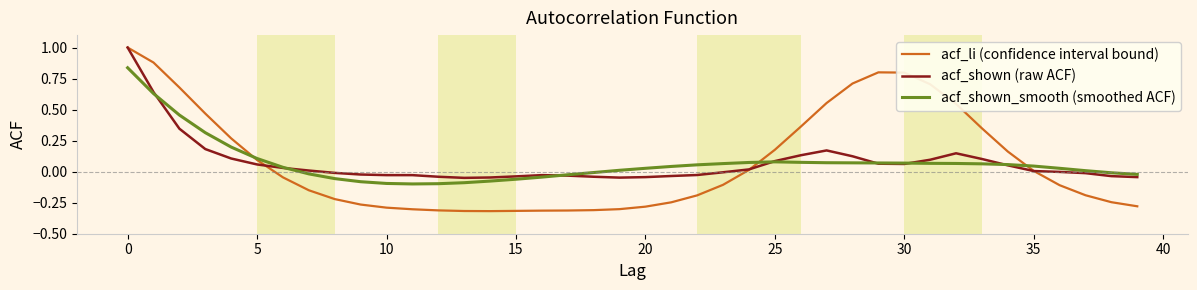

What are all the series names shown in the legend?

acf_li (confidence interval bound), acf_shown (raw ACF), acf_shown_smooth (smoothed ACF)